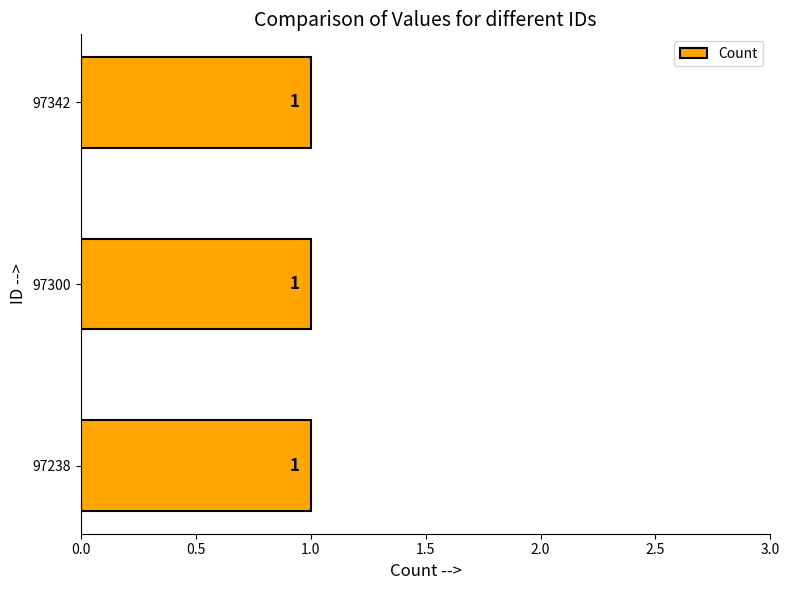

How many categories are shown in the chart?

3